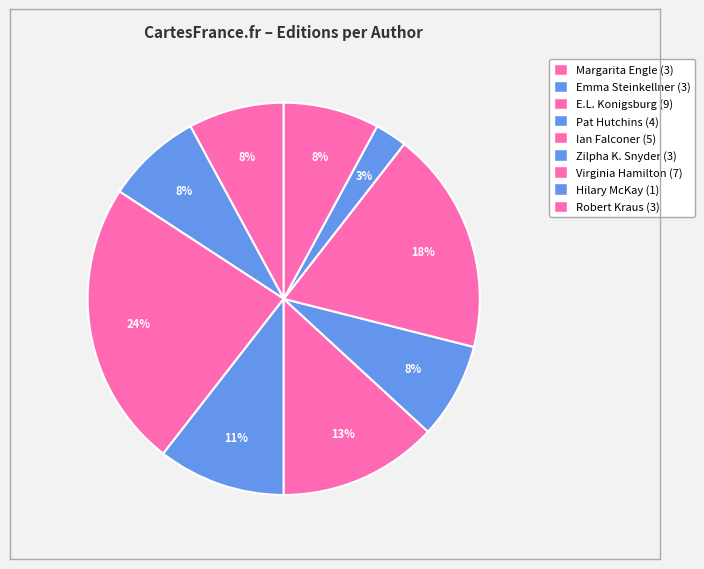

Which category has the biggest portion of the pie?

E.L. Konigsburg